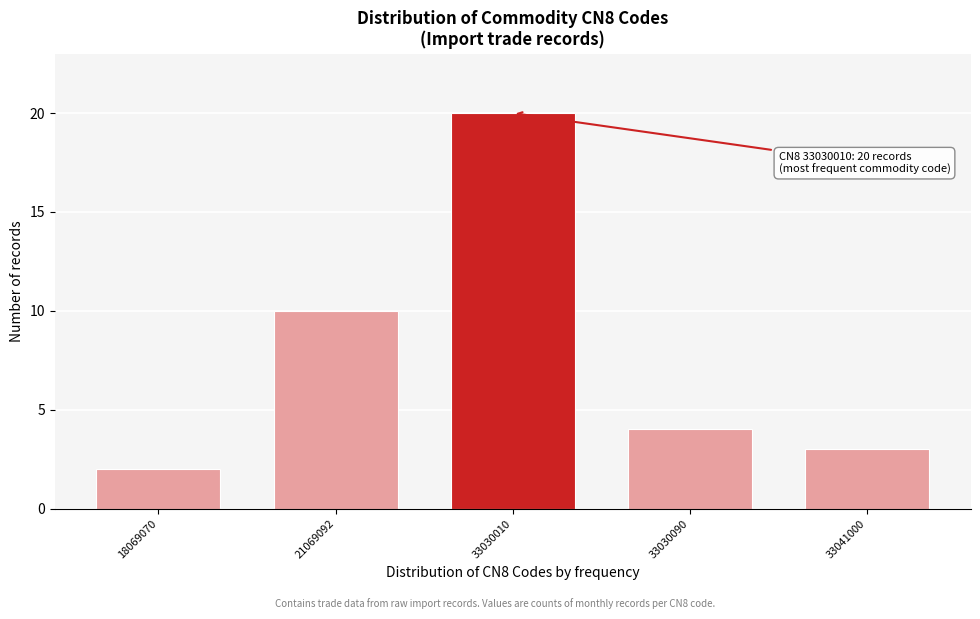

Reading right to left, what are all the values shown in this chart?

33041000=3	33030090=4	33030010=20	21069092=10	18069070=2